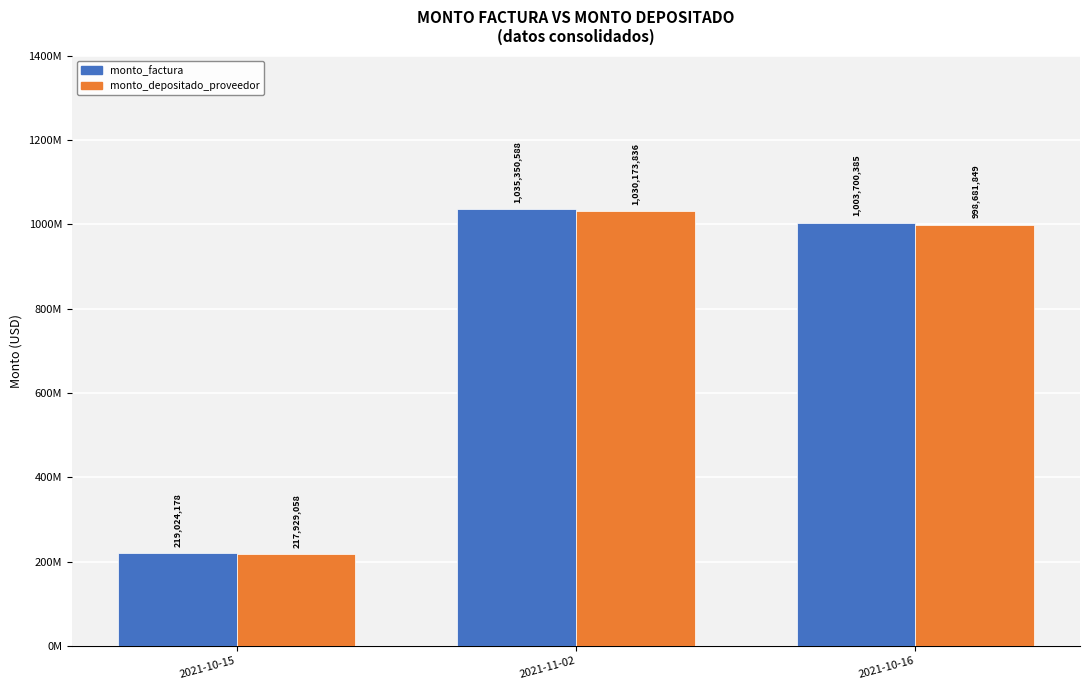

At which label does monto_factura first exceed 1003700385?

2021-11-02